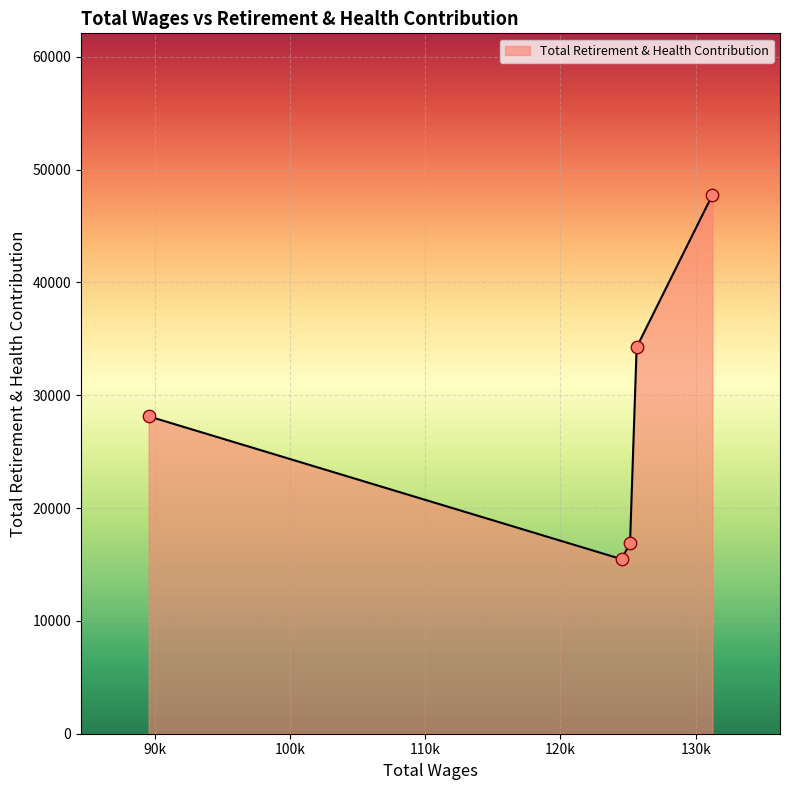

True or false: there are more than 2 points higher than both neighbors.

False